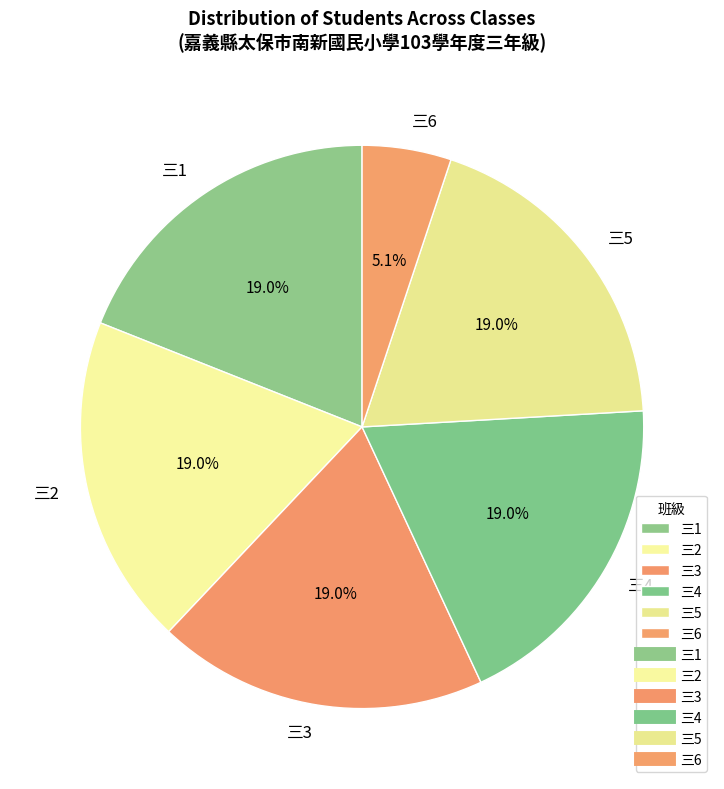

Does any single category account for the majority?

No